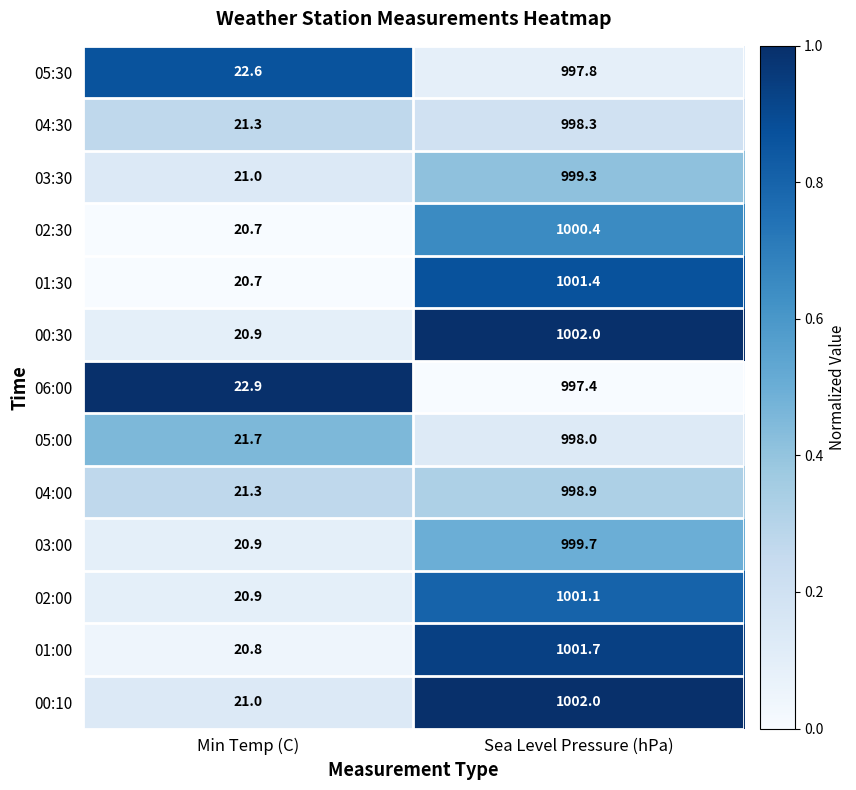

How many data points does each series have?

2